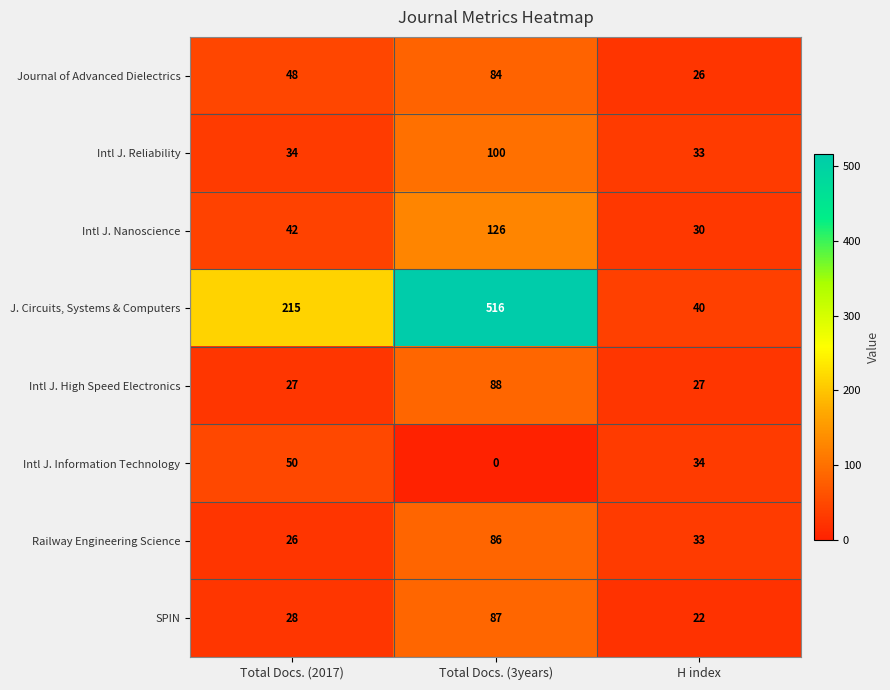

Reading right to left, extract all data points from this chart.

Journal of Advanced Dielectrics: H index=26	Total Docs. (3years)=84	Total Docs. (2017)=48
Intl J. Reliability: H index=33	Total Docs. (3years)=100	Total Docs. (2017)=34
Intl J. Nanoscience: H index=30	Total Docs. (3years)=126	Total Docs. (2017)=42
J. Circuits, Systems & Computers: H index=40	Total Docs. (3years)=516	Total Docs. (2017)=215
Intl J. High Speed Electronics: H index=27	Total Docs. (3years)=88	Total Docs. (2017)=27
Intl J. Information Technology: H index=34	Total Docs. (3years)=0	Total Docs. (2017)=50
Railway Engineering Science: H index=33	Total Docs. (3years)=86	Total Docs. (2017)=26
SPIN: H index=22	Total Docs. (3years)=87	Total Docs. (2017)=28